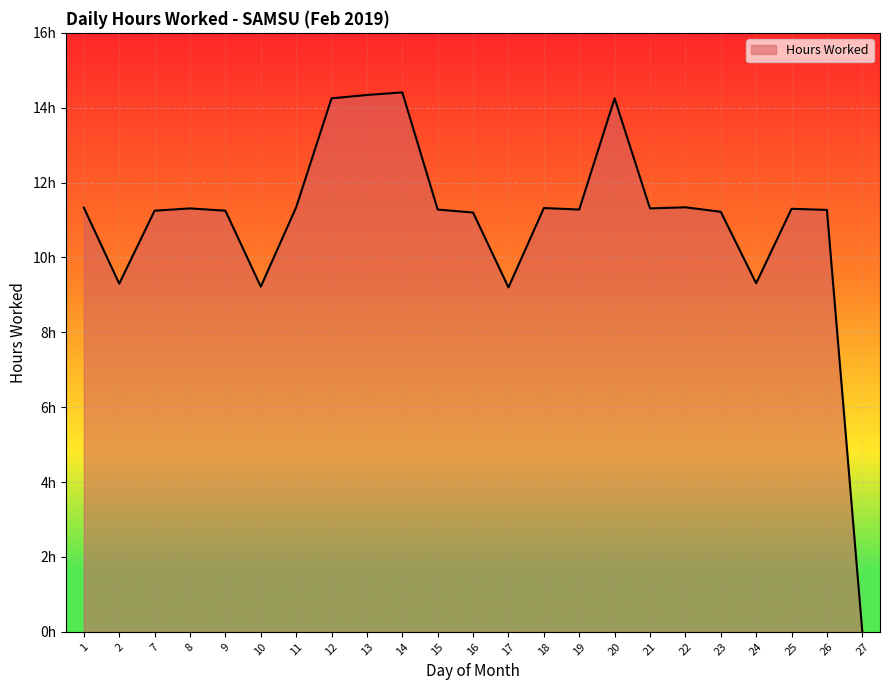

Does the chart have visible grid lines?

Yes